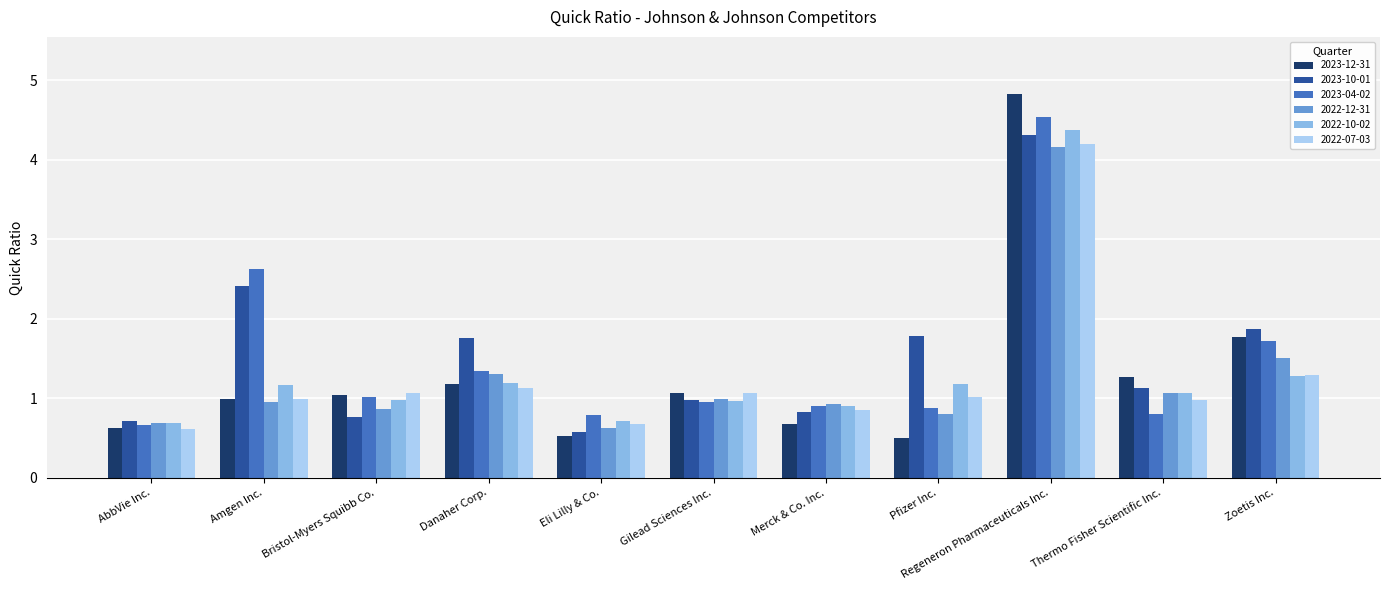

Which series has the largest range (max minus min)?

2023-12-31